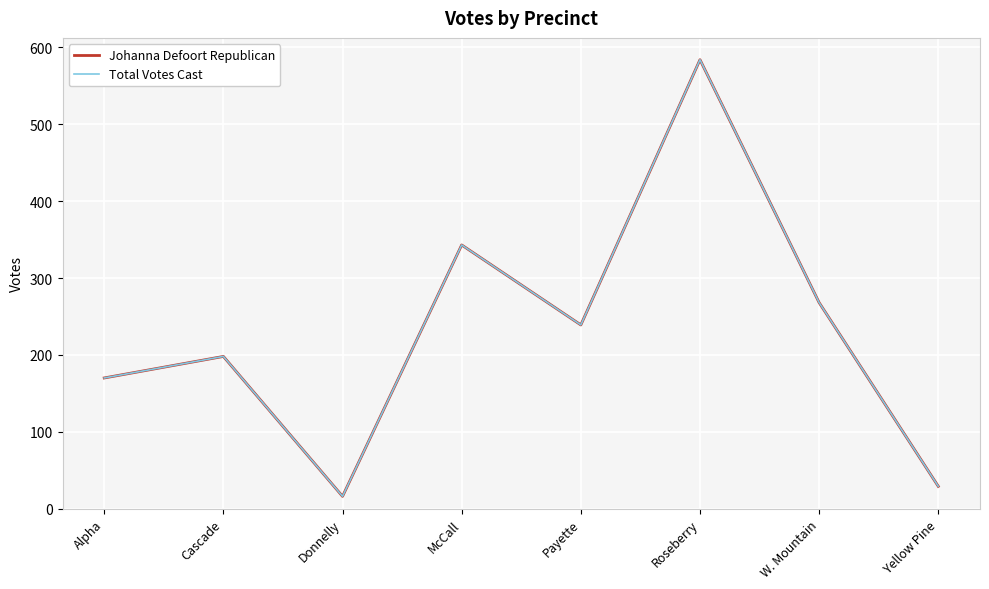

At which category is the sum across all series the highest?

Roseberry